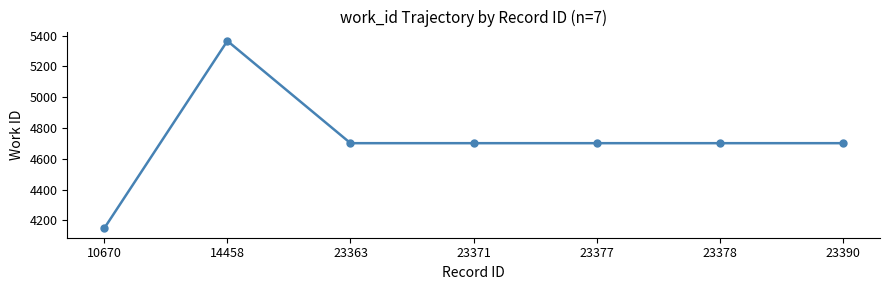

Is it true that the value at 23378 is 2196?

False